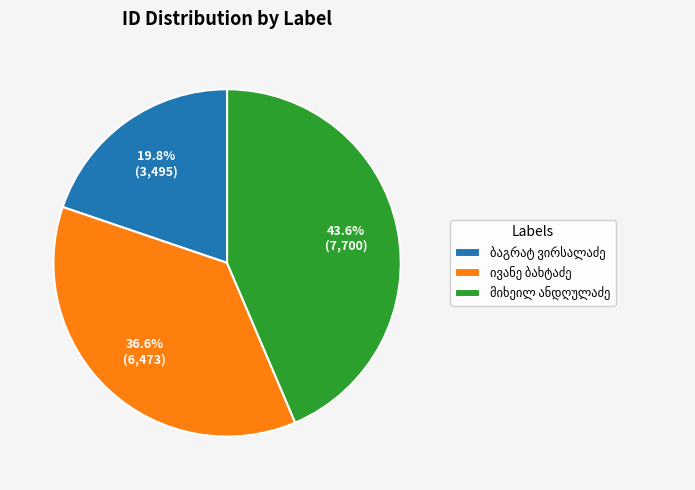

Is there any slice that represents more than half of the pie?

No